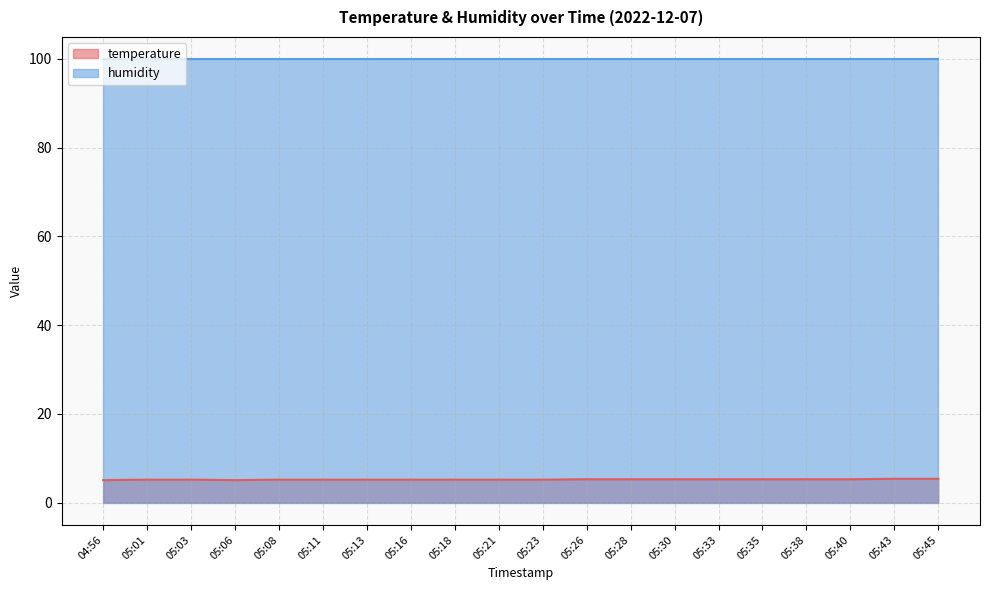

What is the value of the 1st point from the left?

5.1